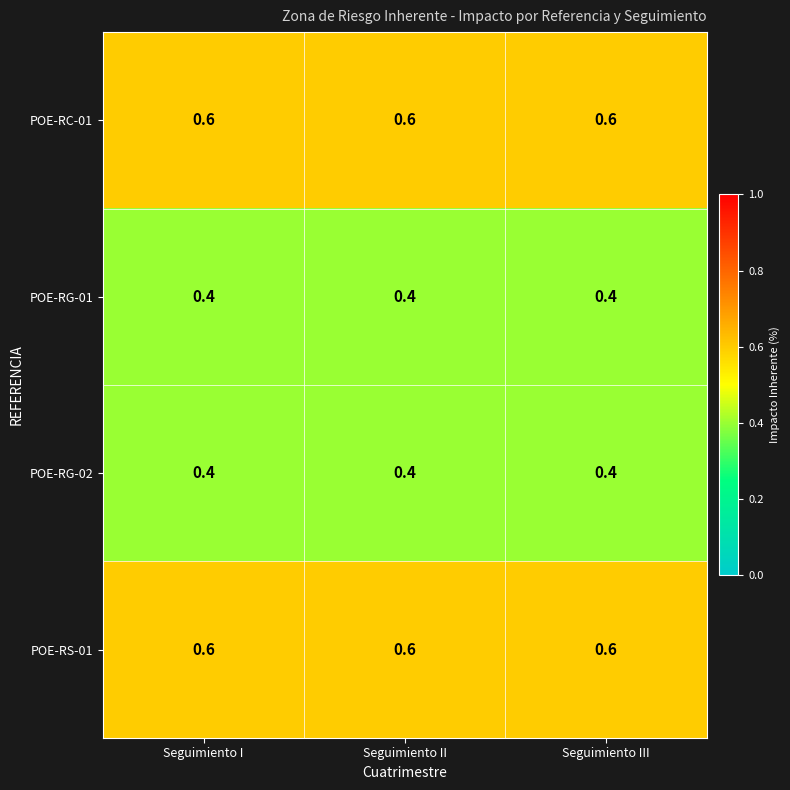

What is the difference between the highest and lowest values at Seguimiento II?

0.2